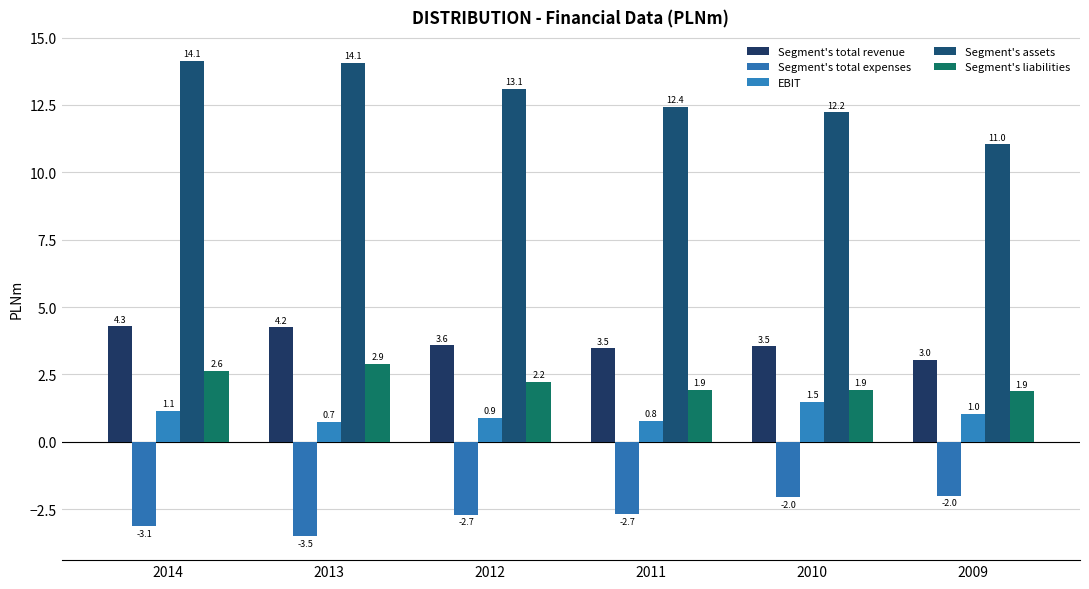

At 2011, list the series in order from largest to smallest.

Segment's assets, Segment's total revenue, Segment's liabilities, EBIT, Segment's total expenses